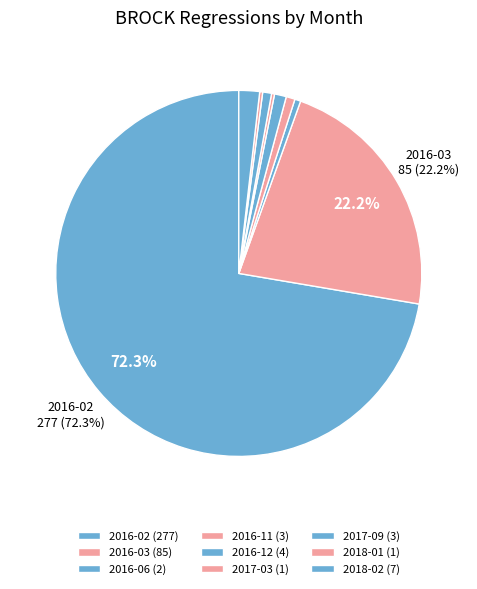

Approximately how many times larger is the value at 2016-12 compared to 2018-02?

0.6